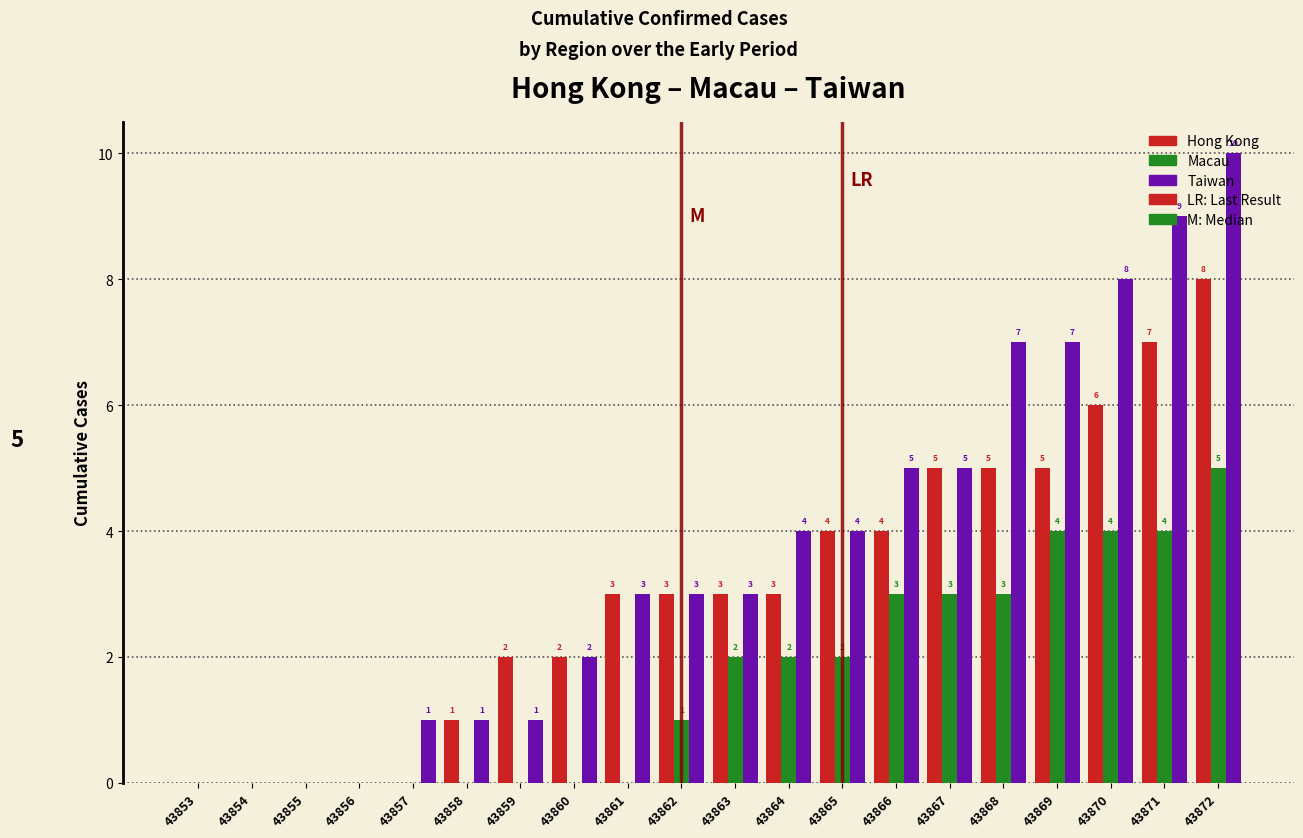

At which category is the sum across all series the highest?

43872